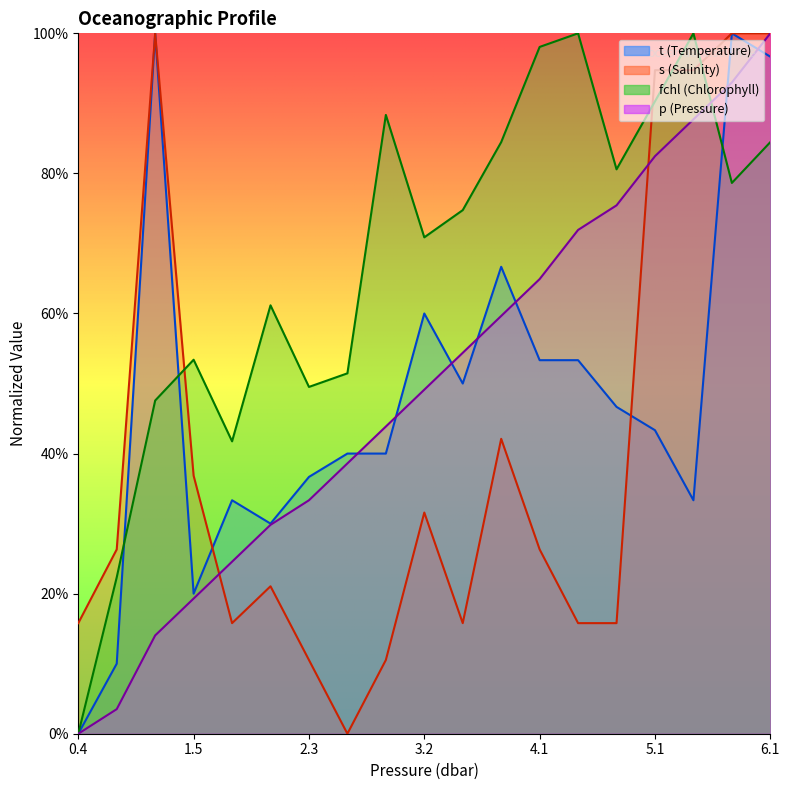

What is the difference between the maximum and second lowest values in the p series?

1.0